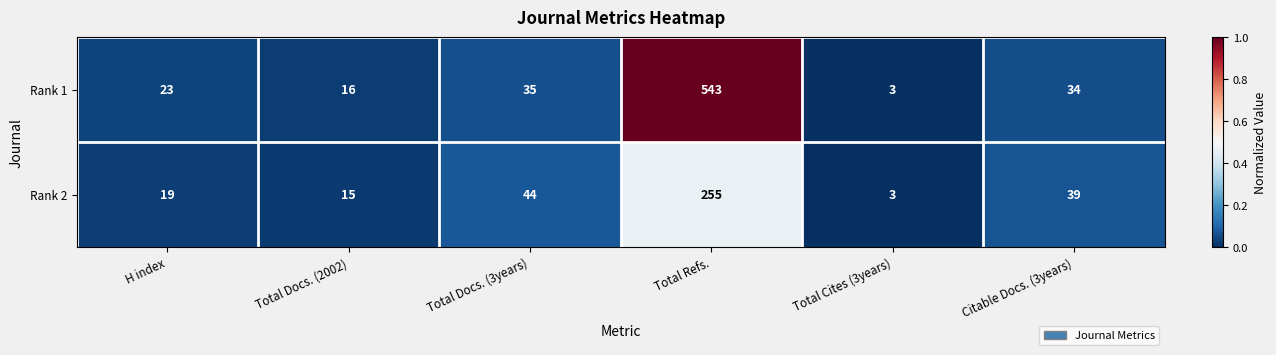

Is it true that Rank 2 equals 44 at Total Docs. (3years)?

True